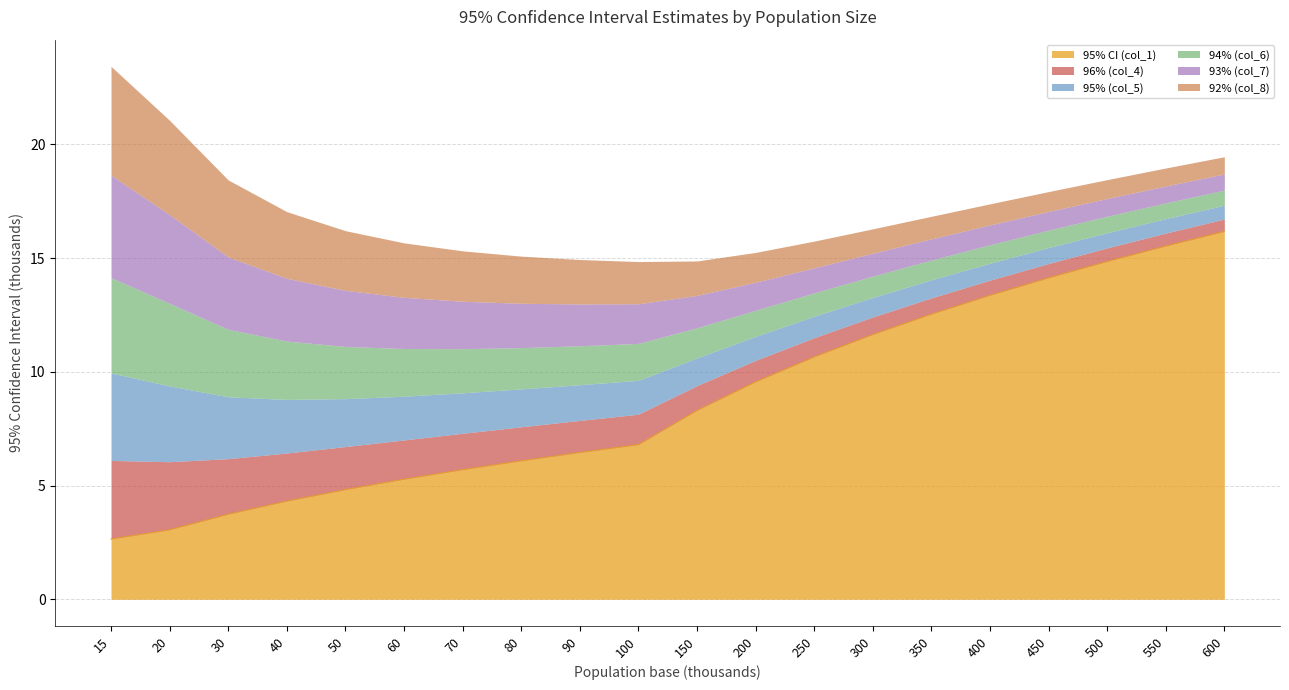

What is the difference between the maximum and minimum values in the 96% (col_4) series?

2.9